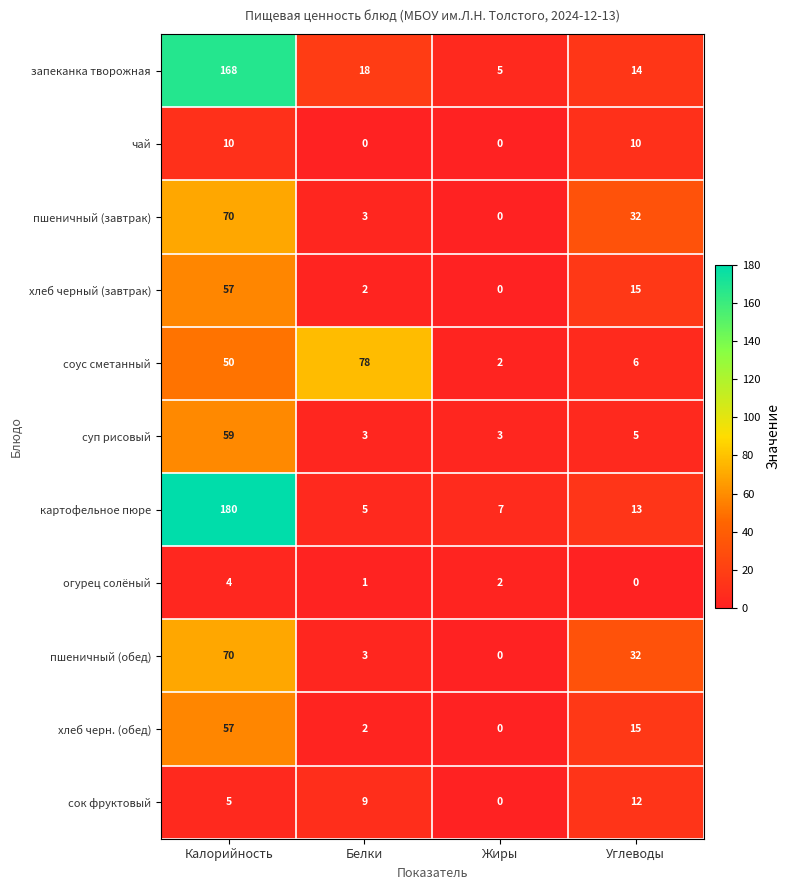

True or false: суп рисовый has a value of 3 at Белки.

True